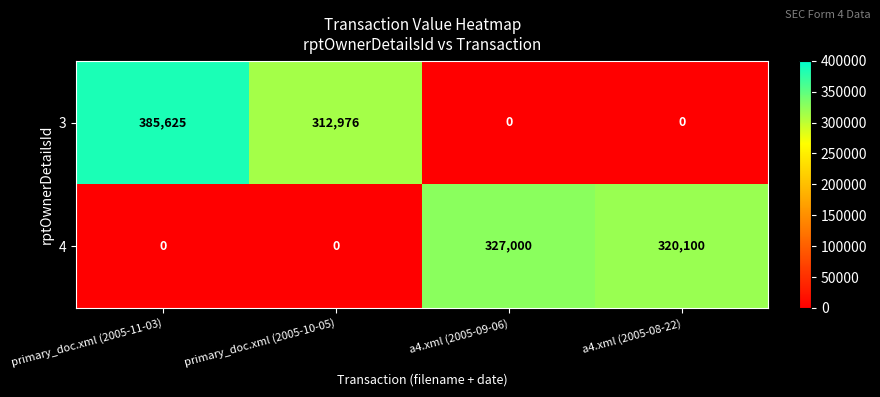

List the series in order of their overall mean, lowest first.

4, 3